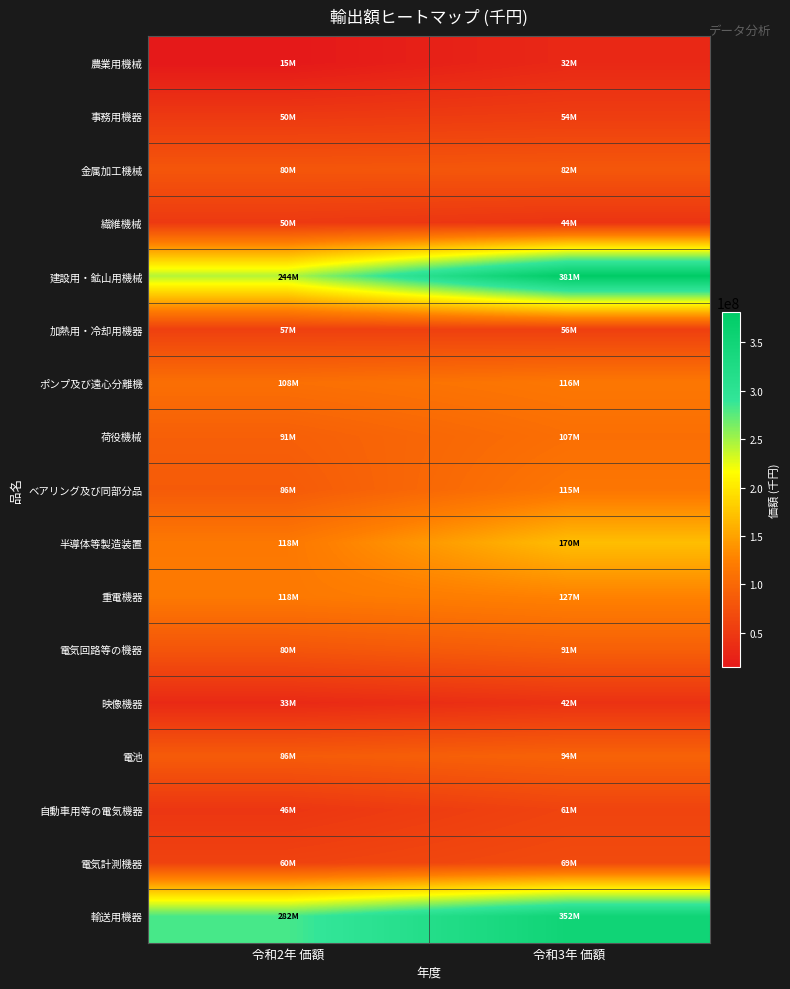

What is the total value across all series at 令和2年 価額?

1603194385